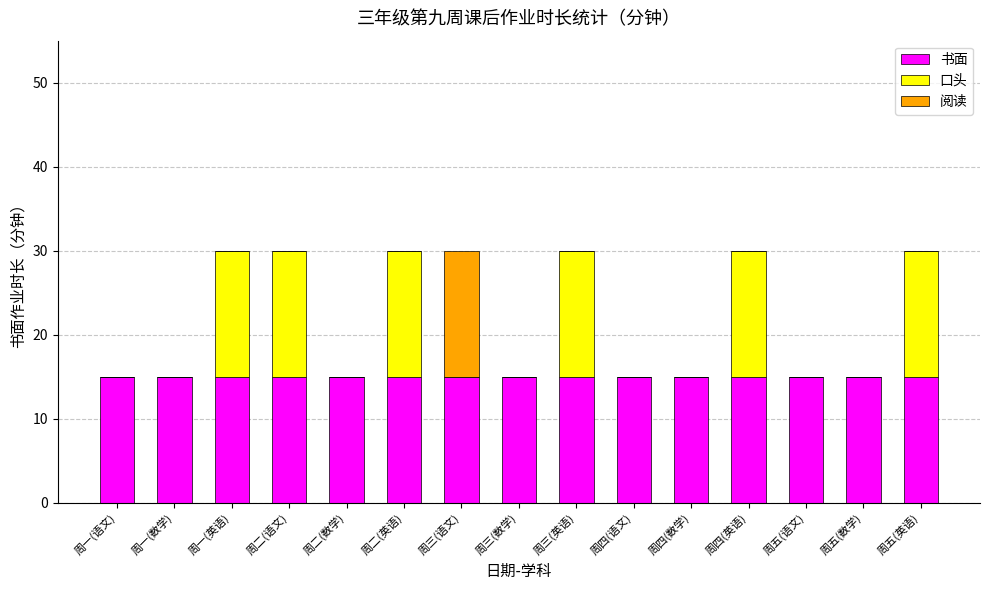

True or false: 书面 has a value of 15 at 周一(语文).

True